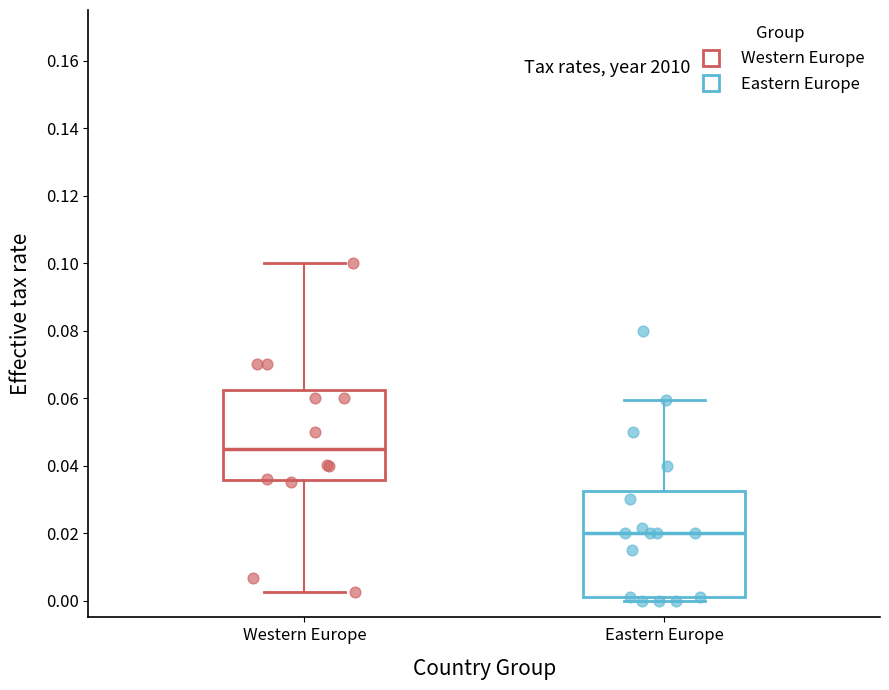

Which box is the tallest, from its lower edge to its upper edge?

Eastern Europe